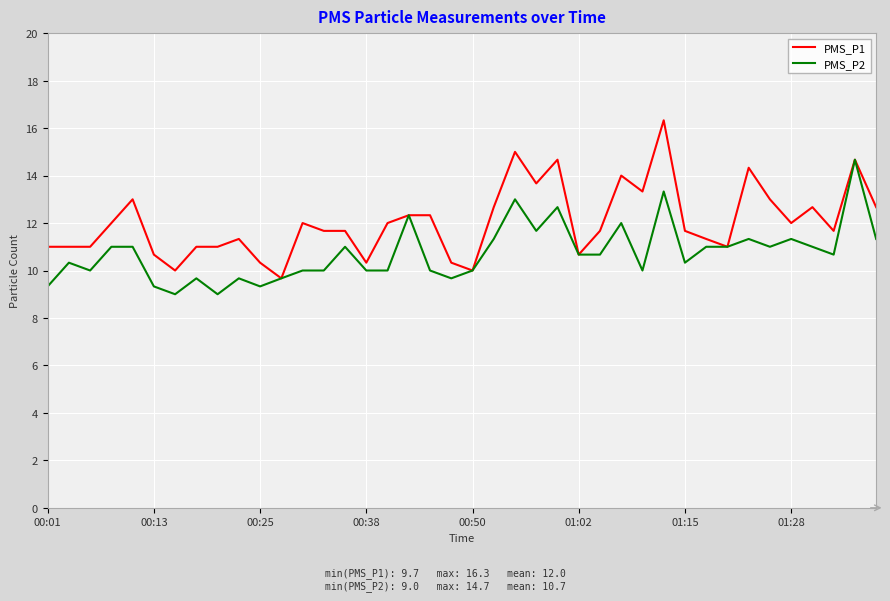

Rank the series by their maximum value, from highest to lowest.

PMS_P1, PMS_P2